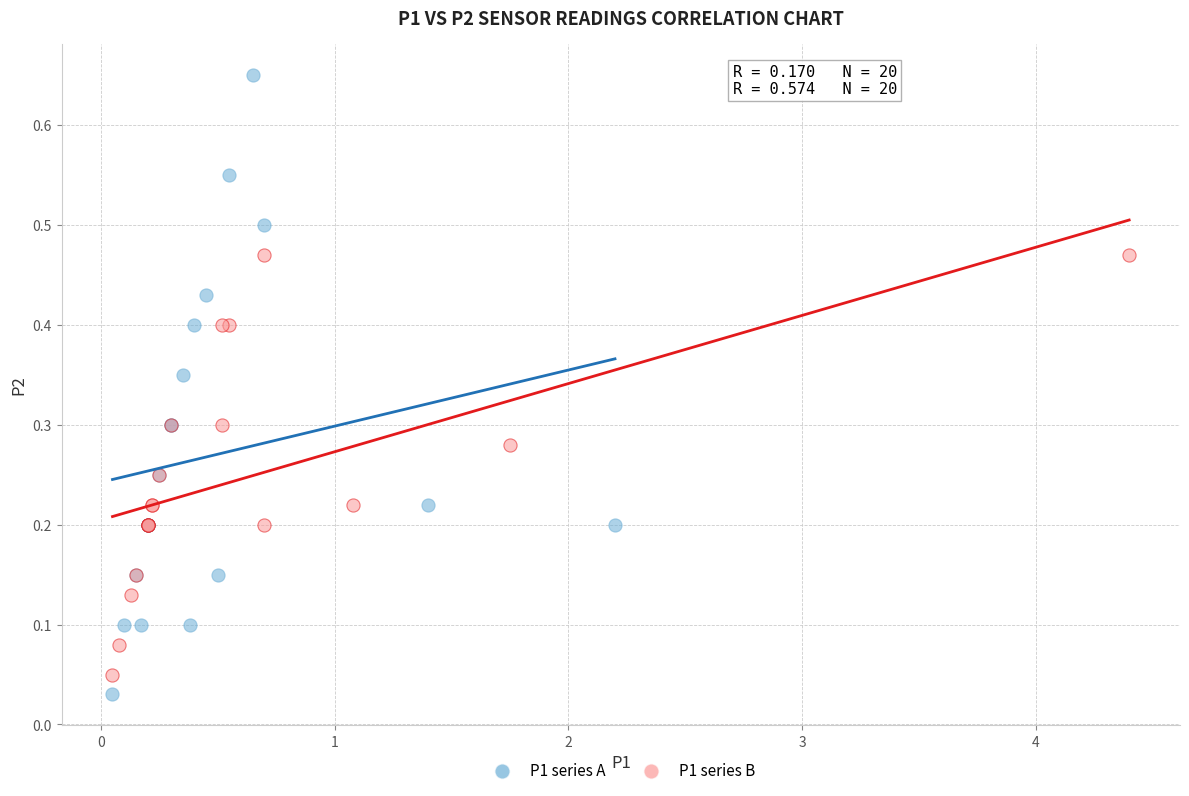

Which series reaches the maximum Y coordinate?

P1 series A